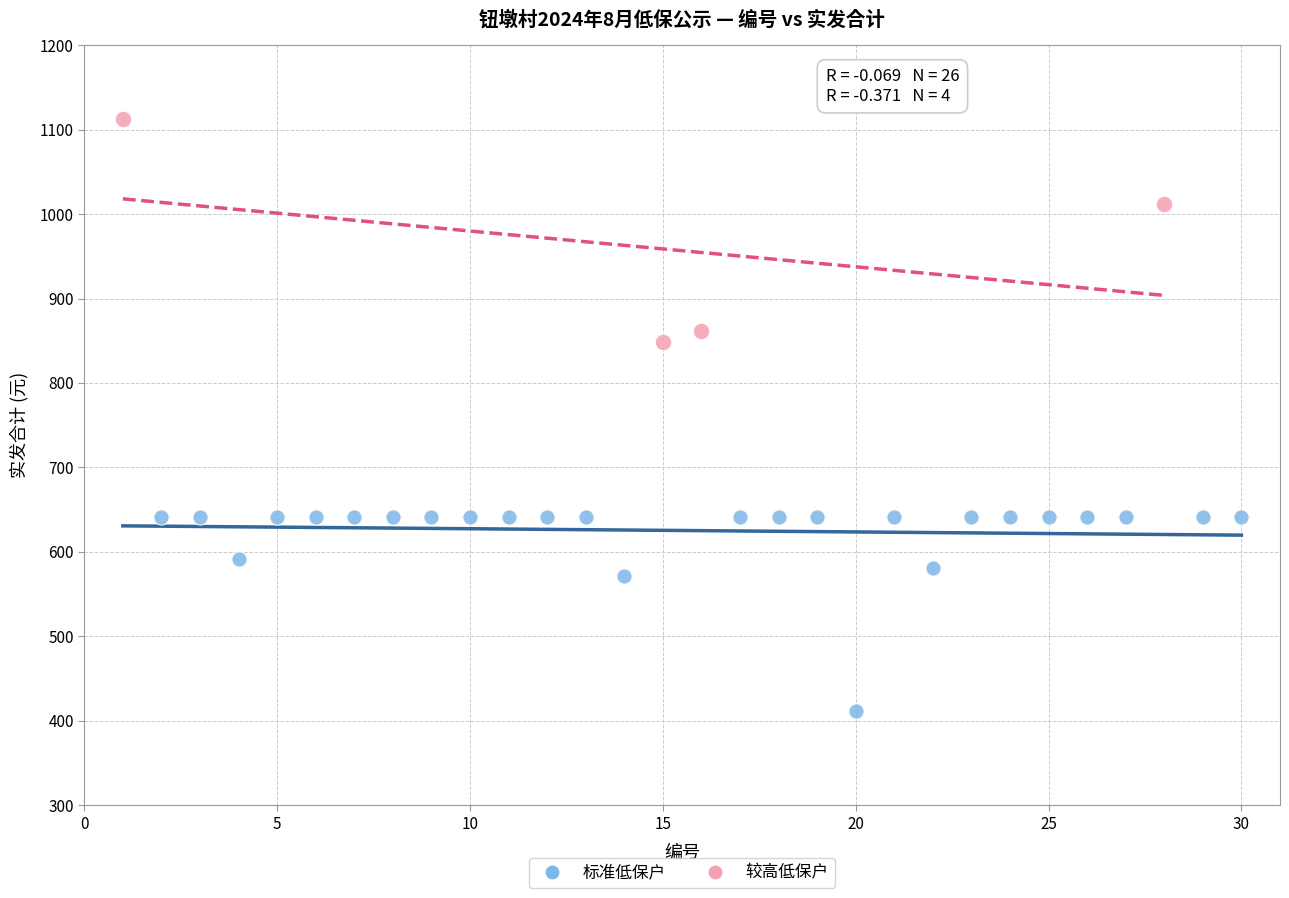

Which series reaches the maximum Y coordinate?

较高低保户